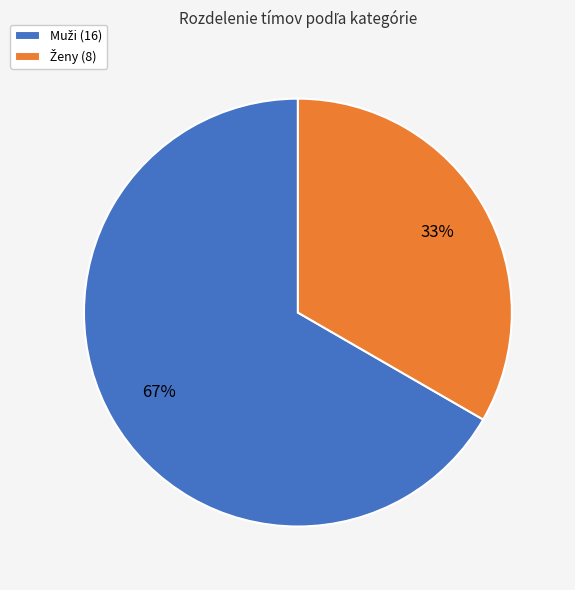

Does any single category account for the majority?

Yes